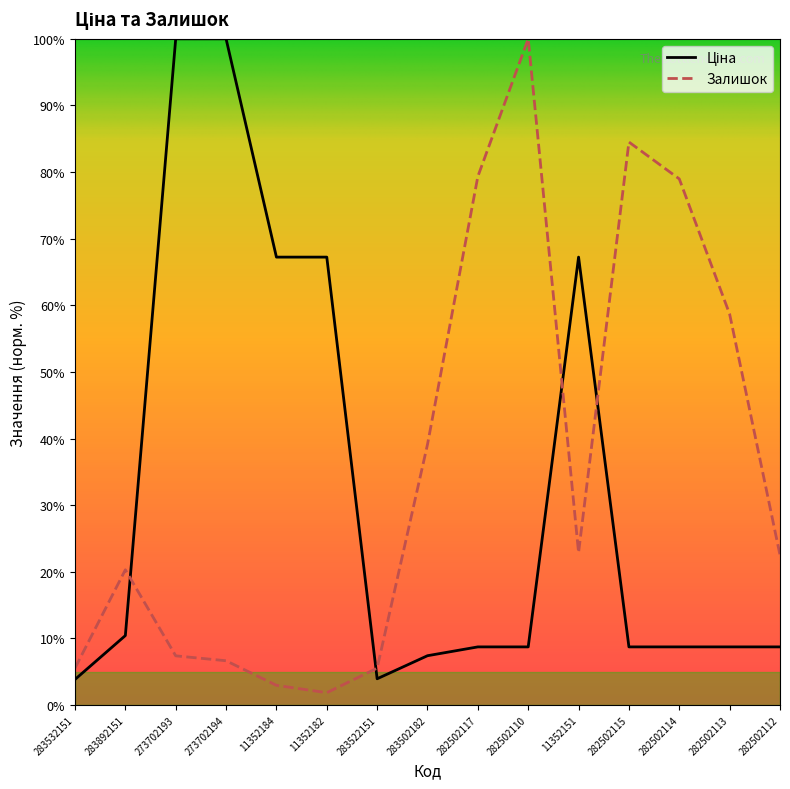

Which series ends up on top after the final intersection of Ціна and Залишок?

Залишок